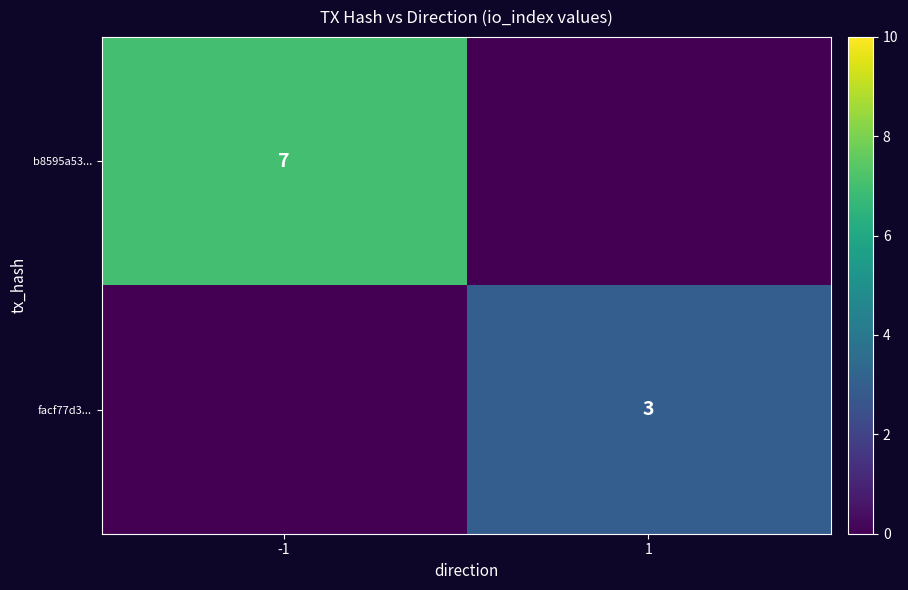

The b8595a53... series shows 11 at -1. True or false?

False